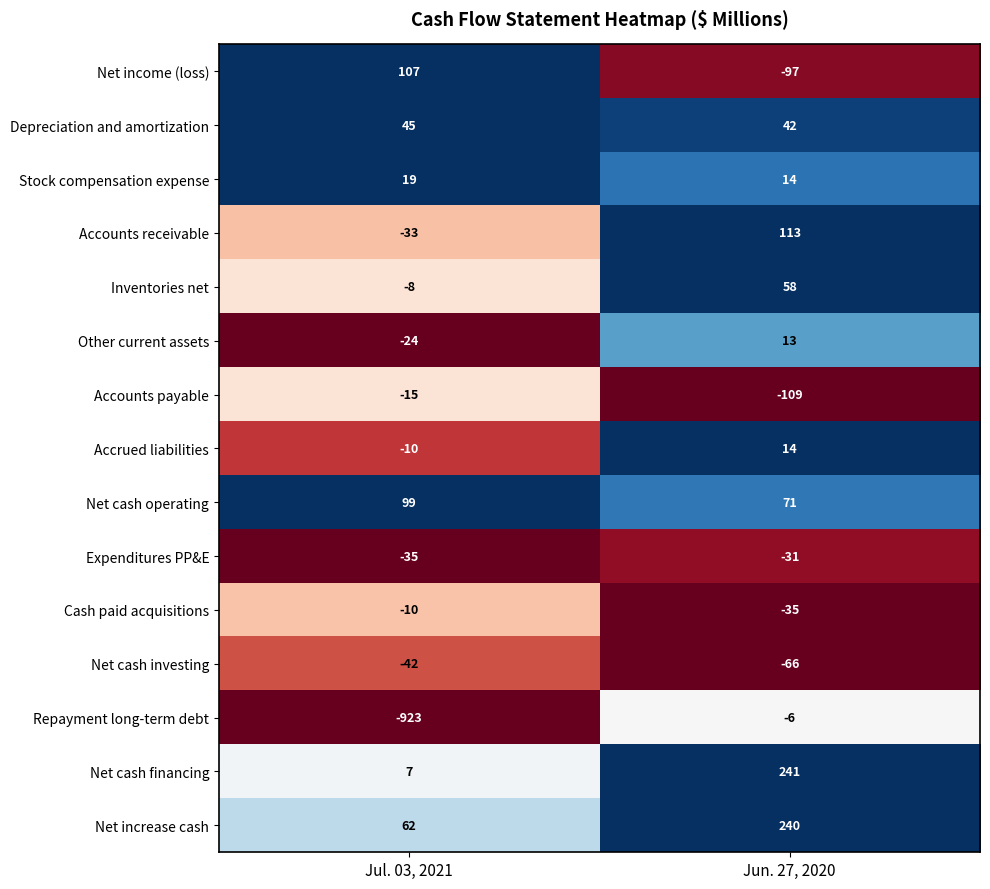

At which category is the sum across all series the highest?

Jun. 27, 2020